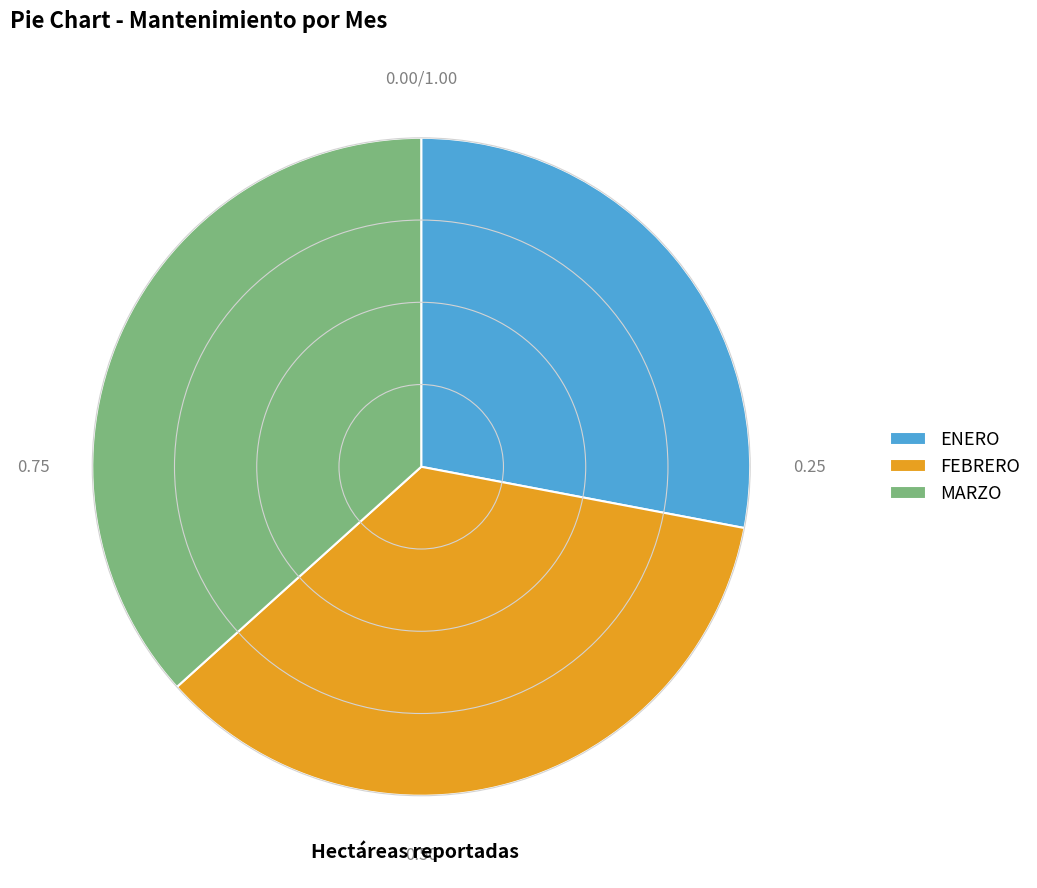

What is the largest slice in the pie chart?

MARZO